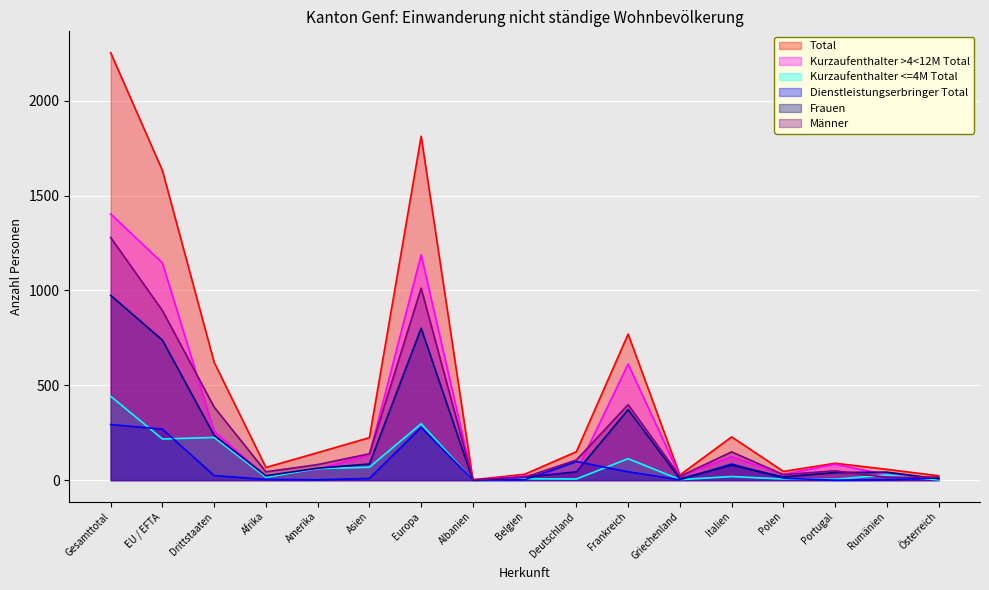

What is the highest value of the Frauen series?

974